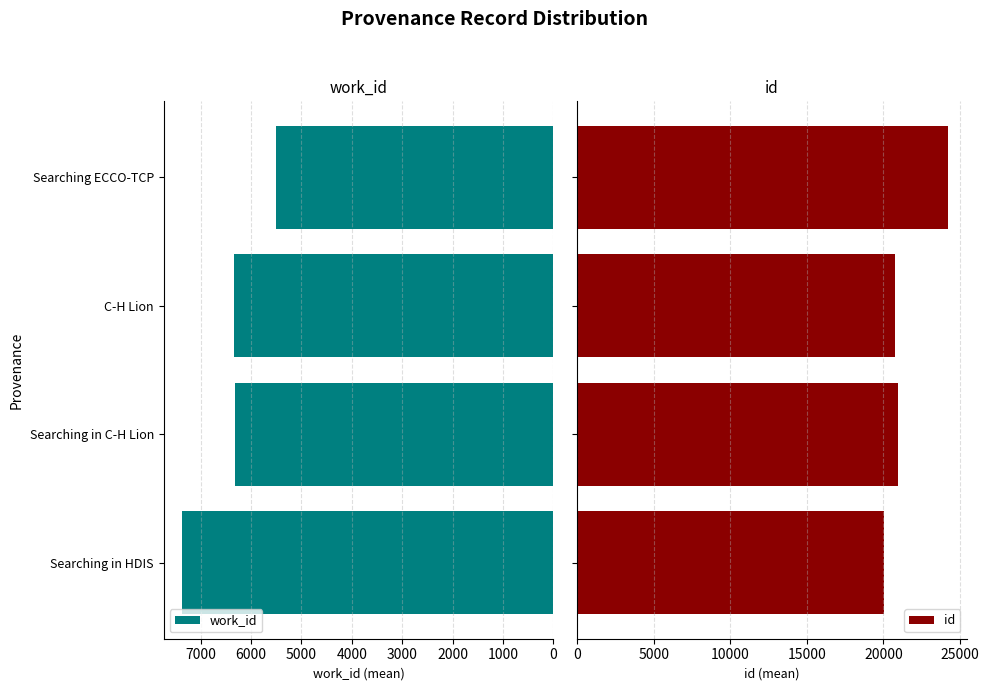

True or false: work_id has a value of 9577 at Searching in C-H Lion.

False